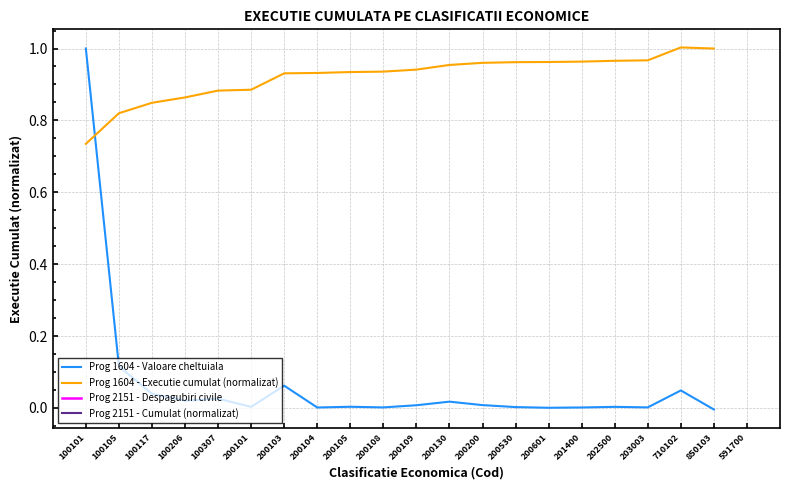

What is the difference between the second highest and second lowest values in the Prog 1604 - Executie cumulat (normalizat) series?

0.2